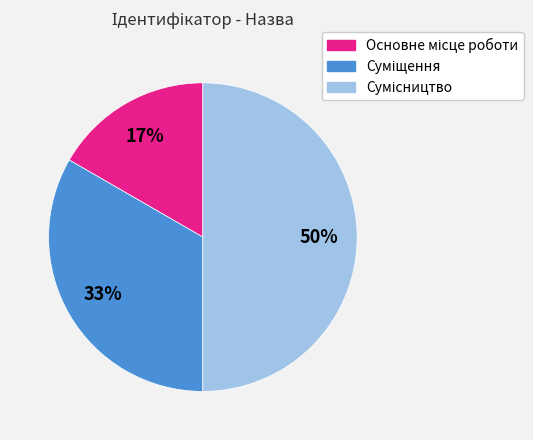

To the nearest percent, what is the average slice percentage?

33%